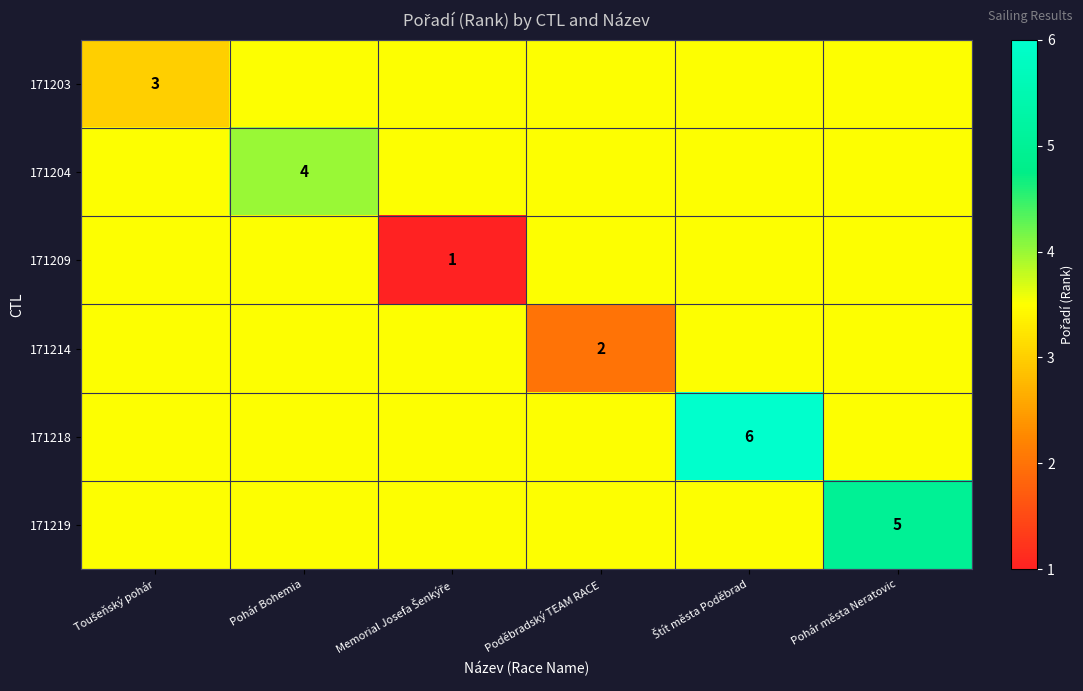

Count the number of data series in this chart.

6